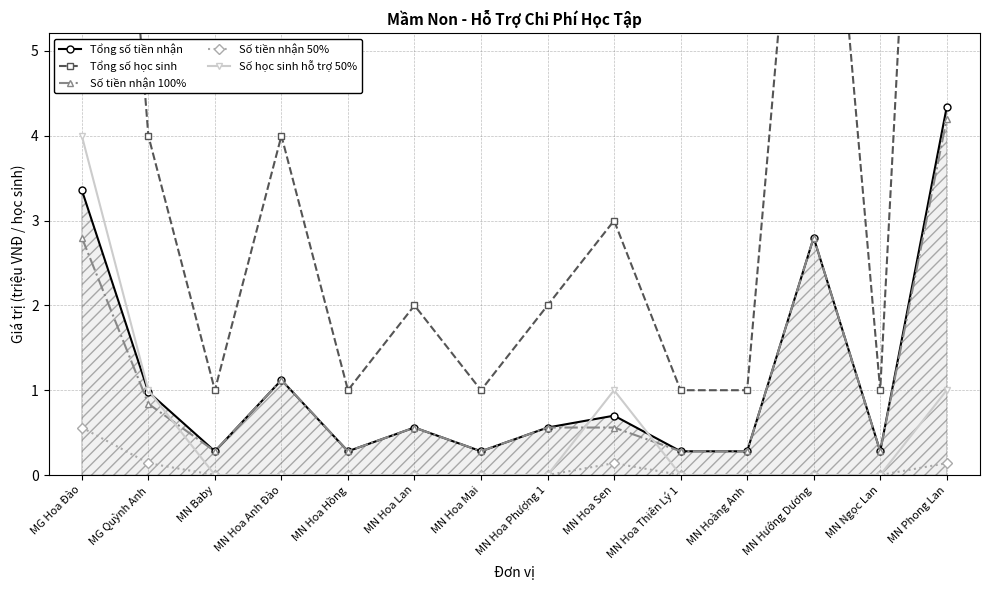

What is the maximum value for Tổng số học sinh?

16.0